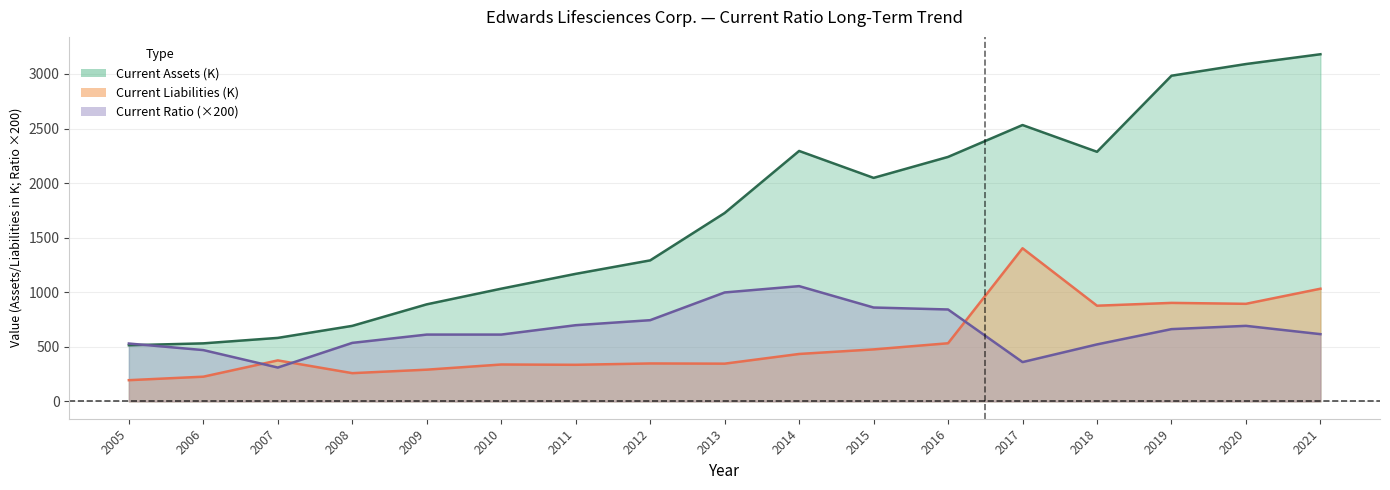

At which label does Current Ratio first exceed 616?

2011